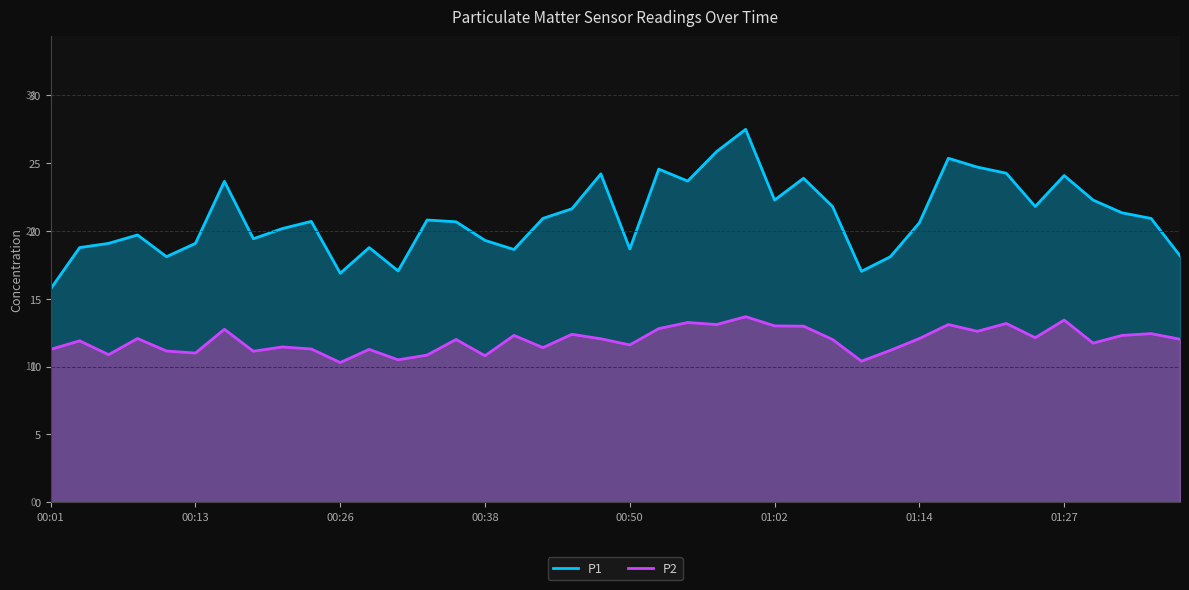

How many values in the P2 series are below 12?

18